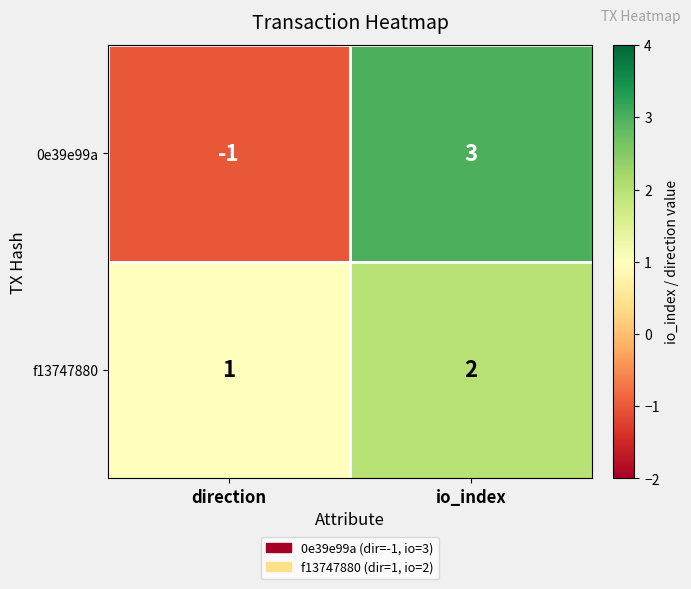

What is the sum of the f13747880 values at direction and io_index?

3